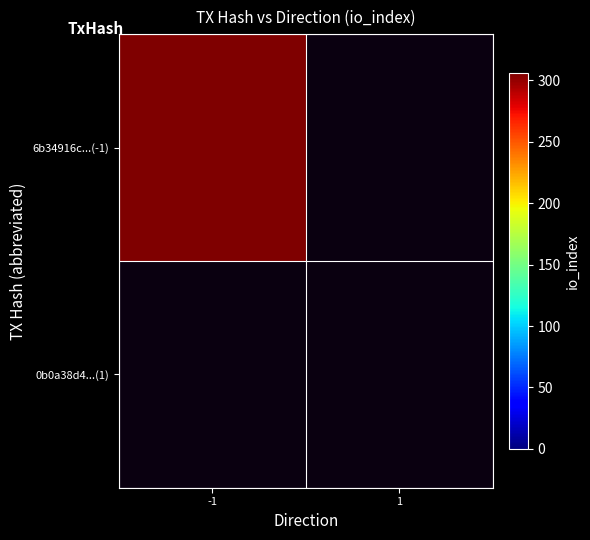

What is the difference between the 6b34916c9528309396dc86e68ec181c9fe49d99 values at direction and io_index?

307